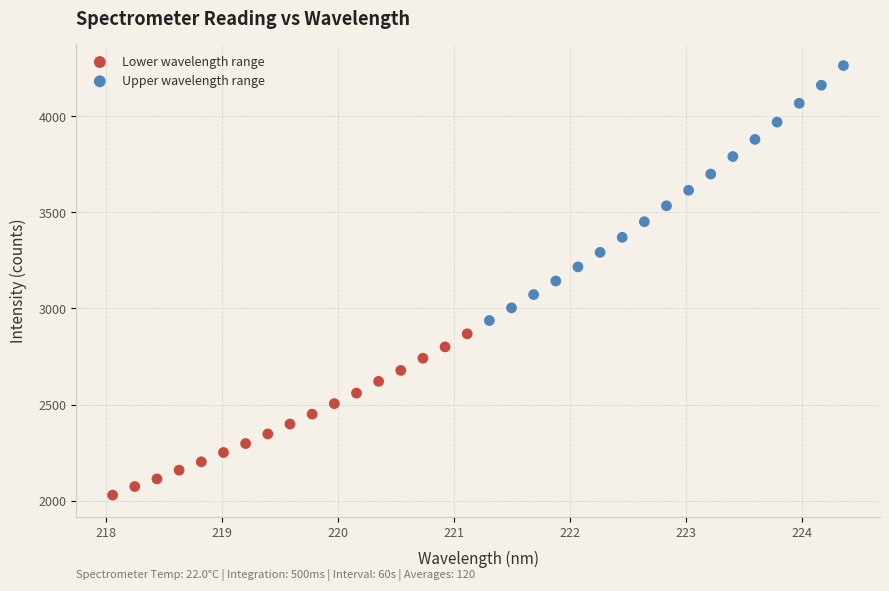

Which series reaches the minimum Y coordinate?

Lower wavelength range